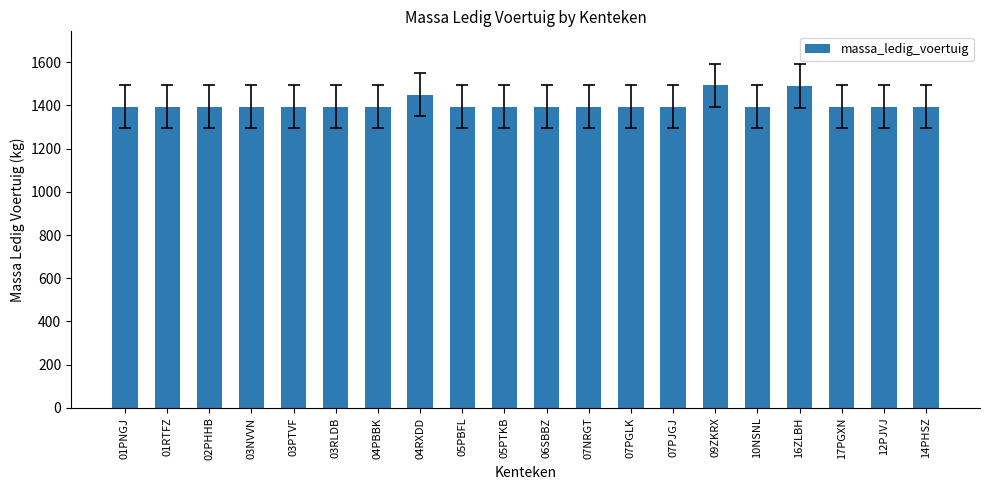

What is the difference between the maximum and minimum values?

98